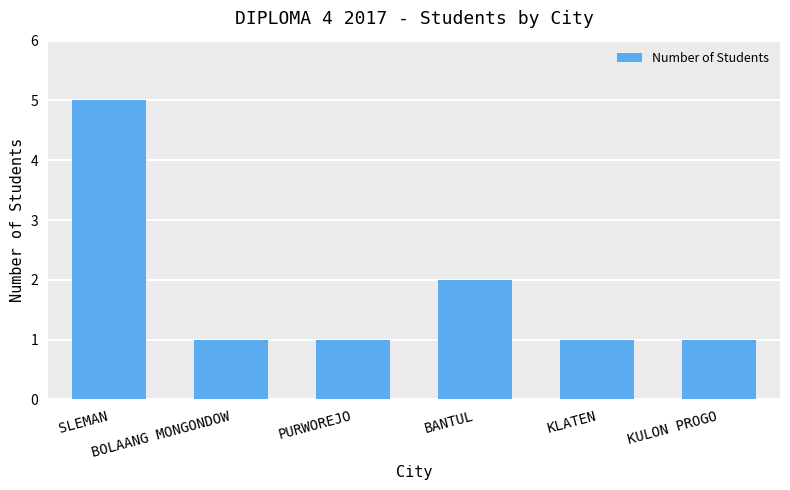

What is the label of the 5th bar from the right?

BOLAANG MONGONDOW